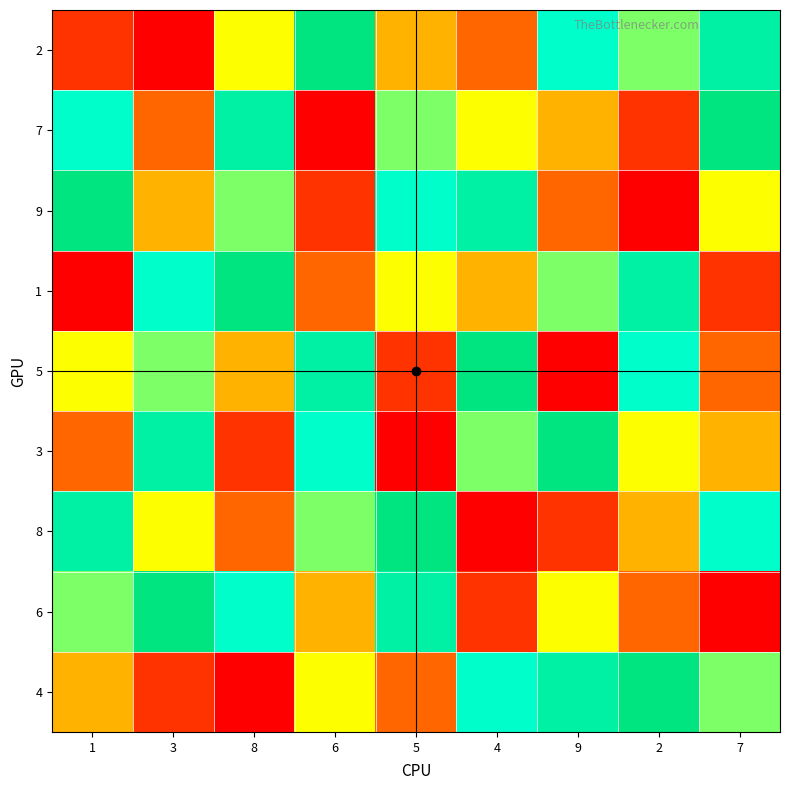

Which series has the largest total across all categories?

2